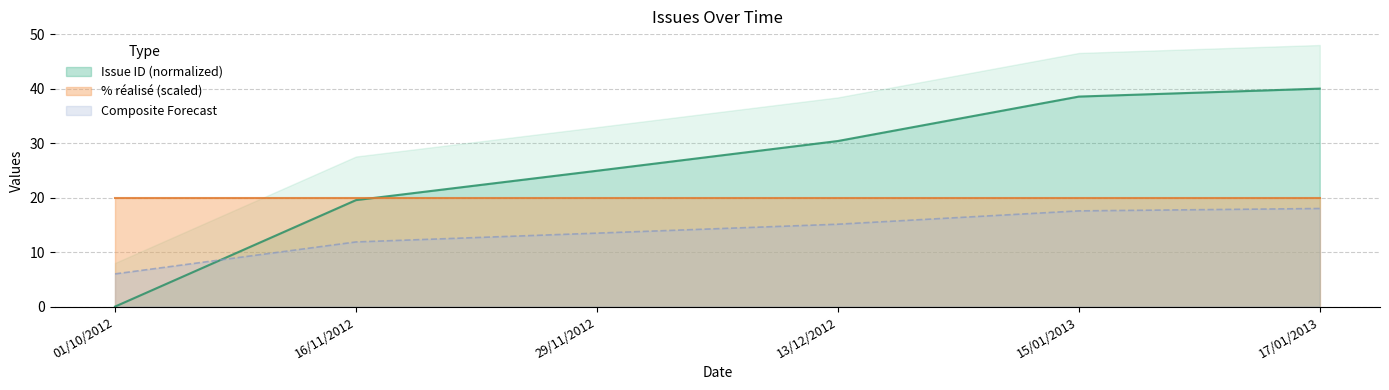

Which category has the lowest value across all series?

01/10/2012